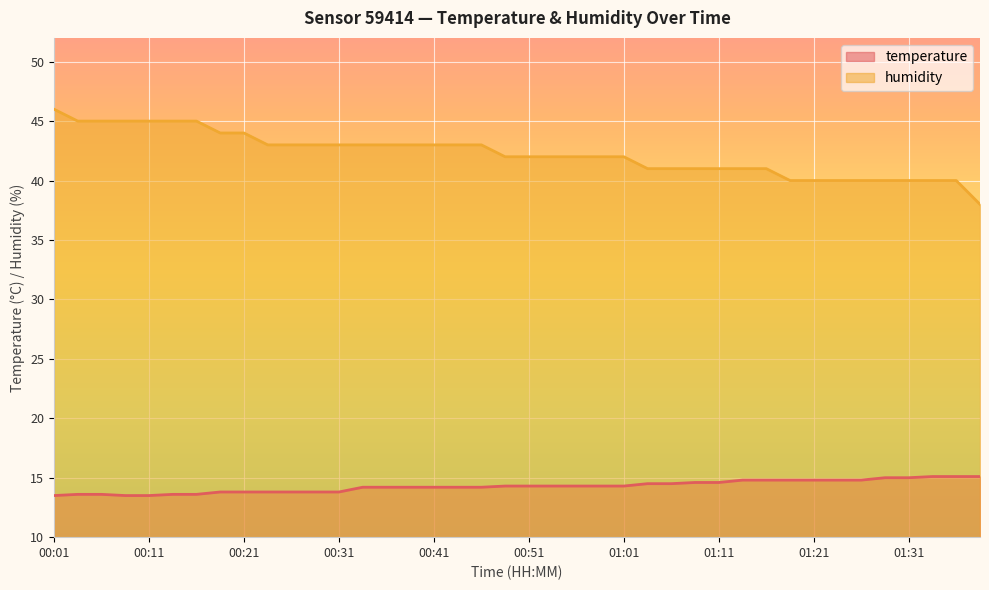

What are all the series names shown in the legend?

temperature, humidity